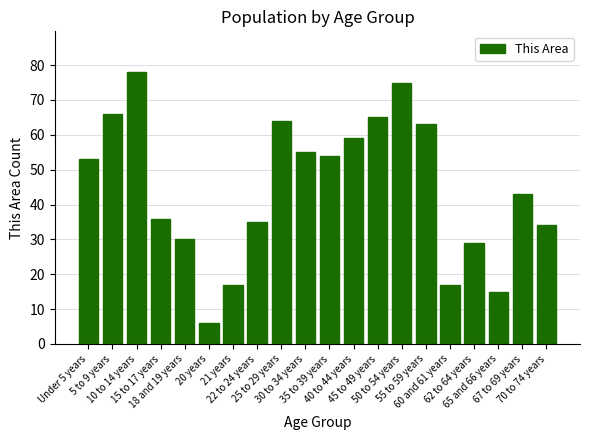

What is the smallest value displayed?

6